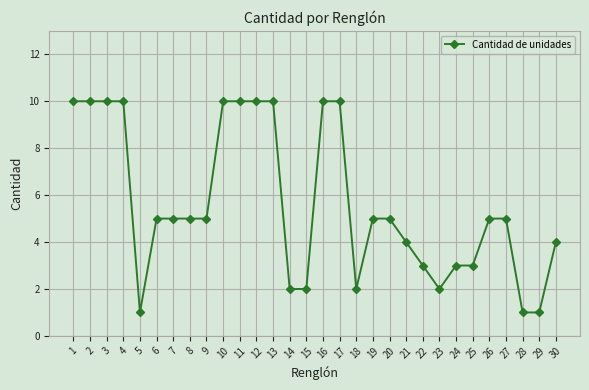

What is the ratio of the value at 13 to the value at 5?

10.0